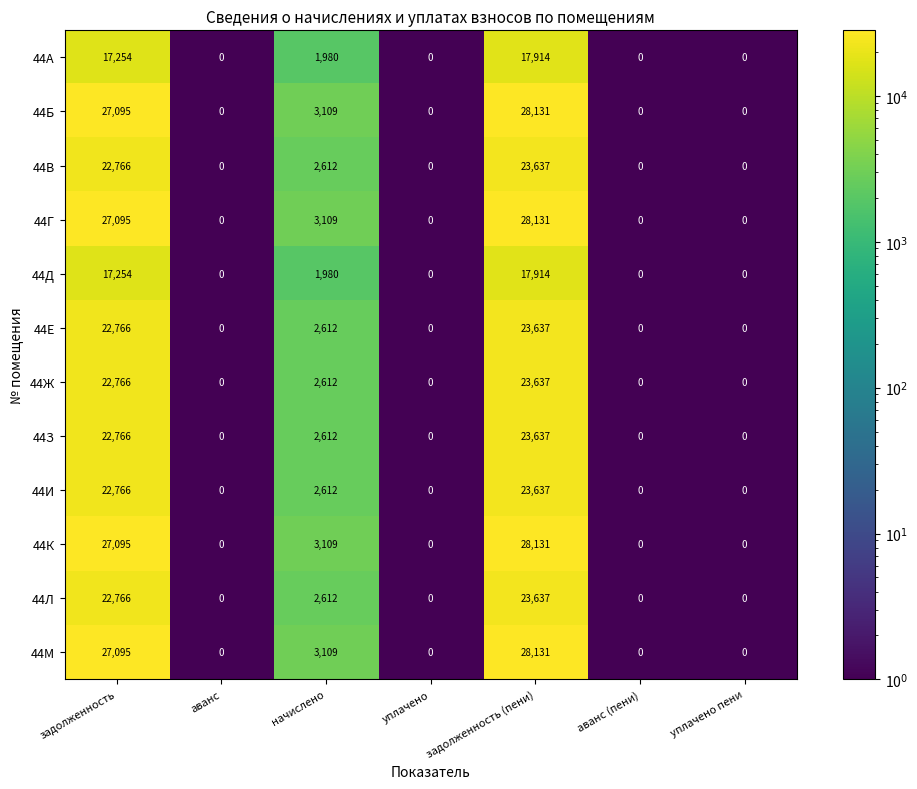

What is the difference between the highest and lowest values at начислено?

1129